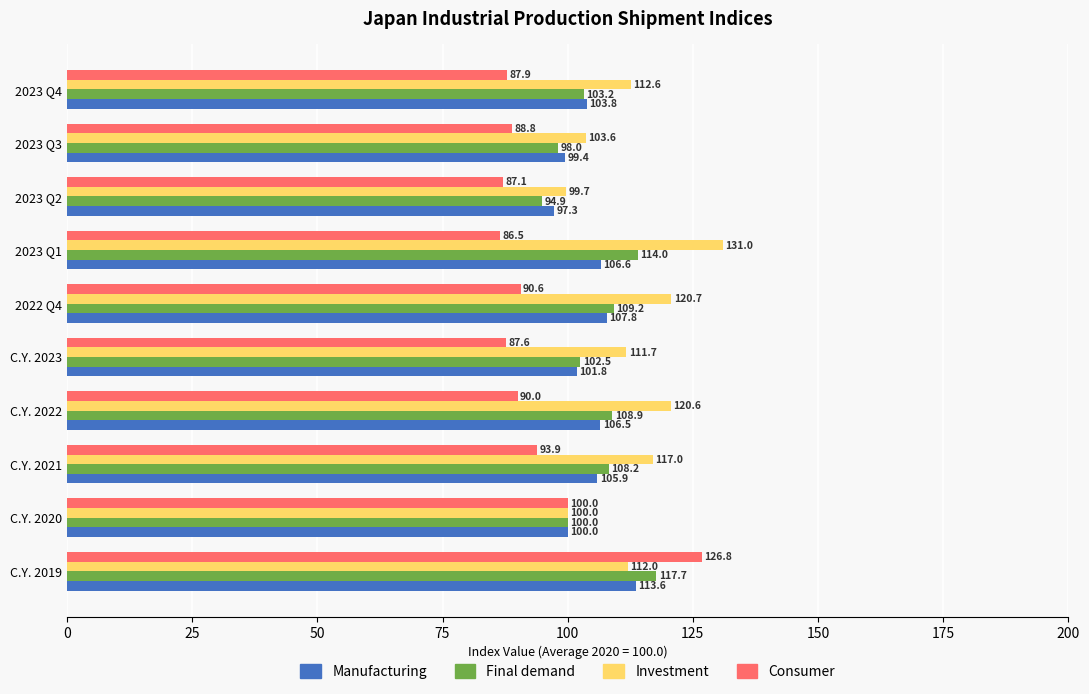

What is the highest value of the Manufacturing series?

113.6